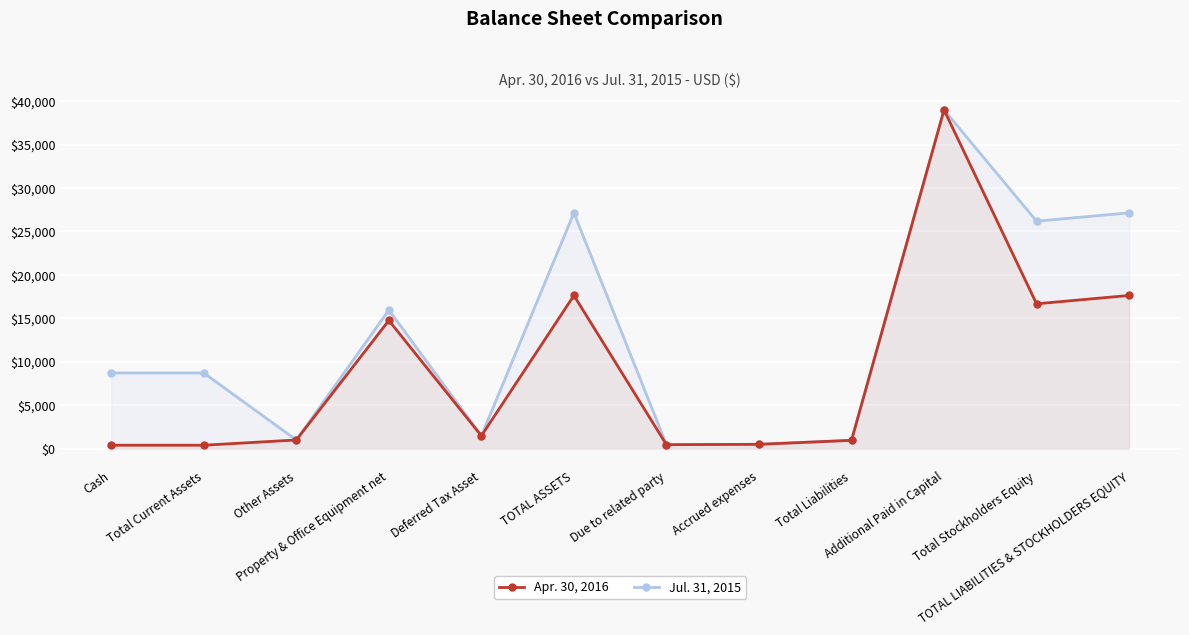

What is the minimum value shown in the chart?

396